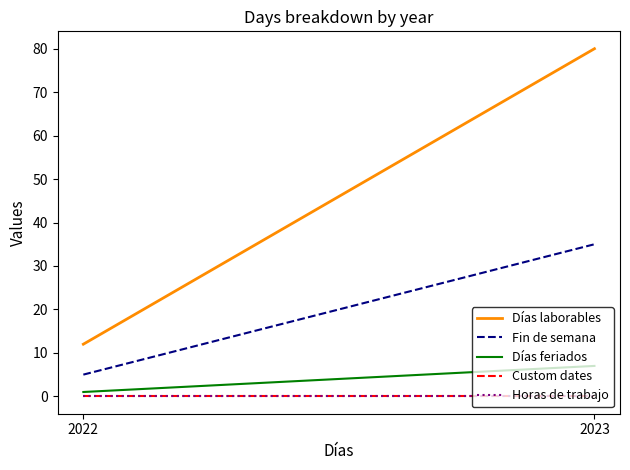

How many Días laborables values are between 12 and 80?

2